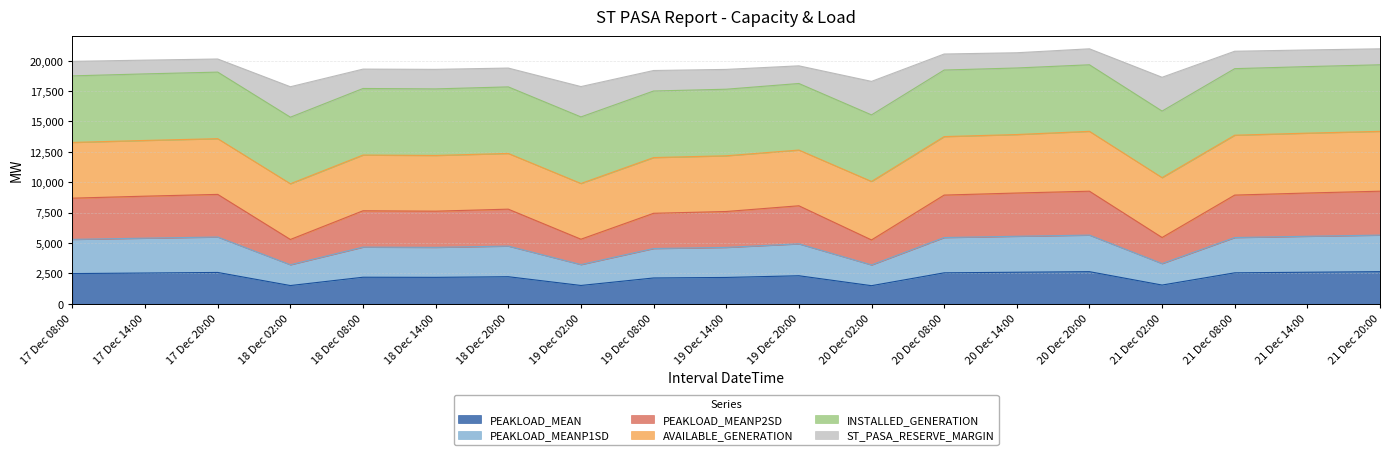

At which category does PEAKLOAD_MEANP2SD reach its first local valley?

18 Dec 02:00